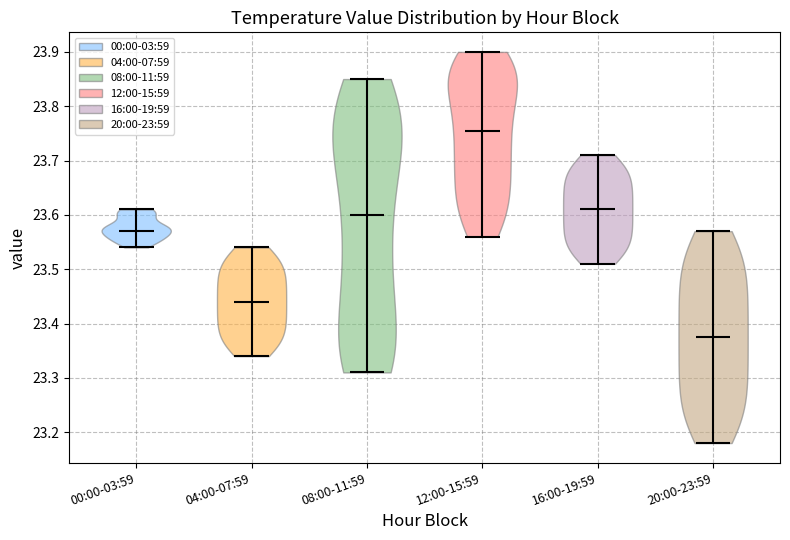

What is the lowest point the violin for 12:00-15:59 reaches on the y-axis? The values are not printed on the chart, so give them approximately, as read against the axis.

23.56